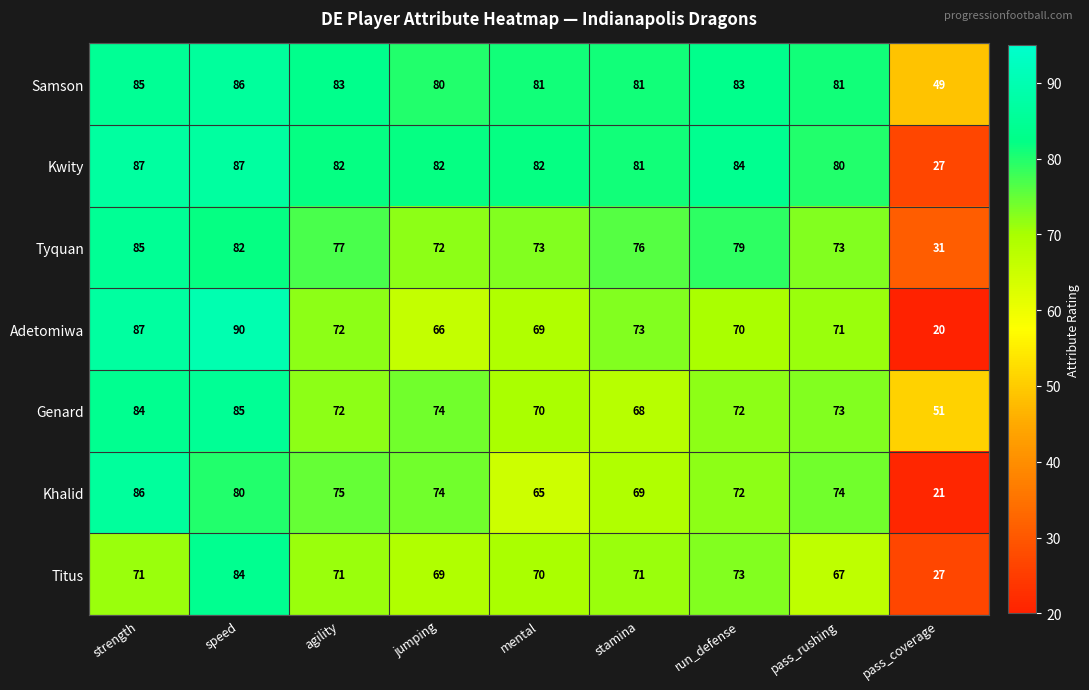

Which series has the largest range (max minus min)?

Adetomiwa